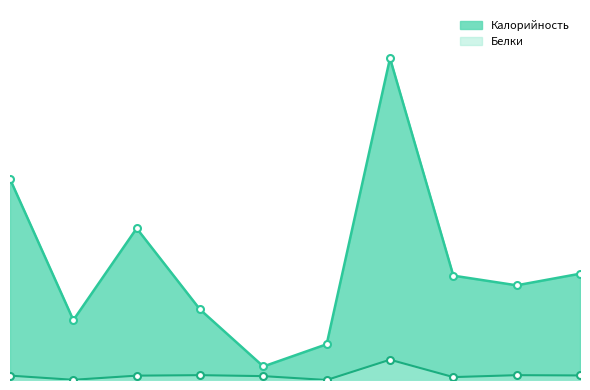

True or false: Белки and Калорийность cross at least once.

False